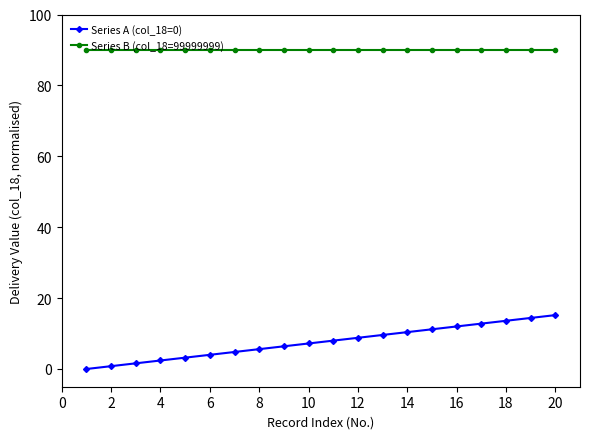

What is the value of the Series B (col_18=99999999) point at the 8th from the left?

90.0